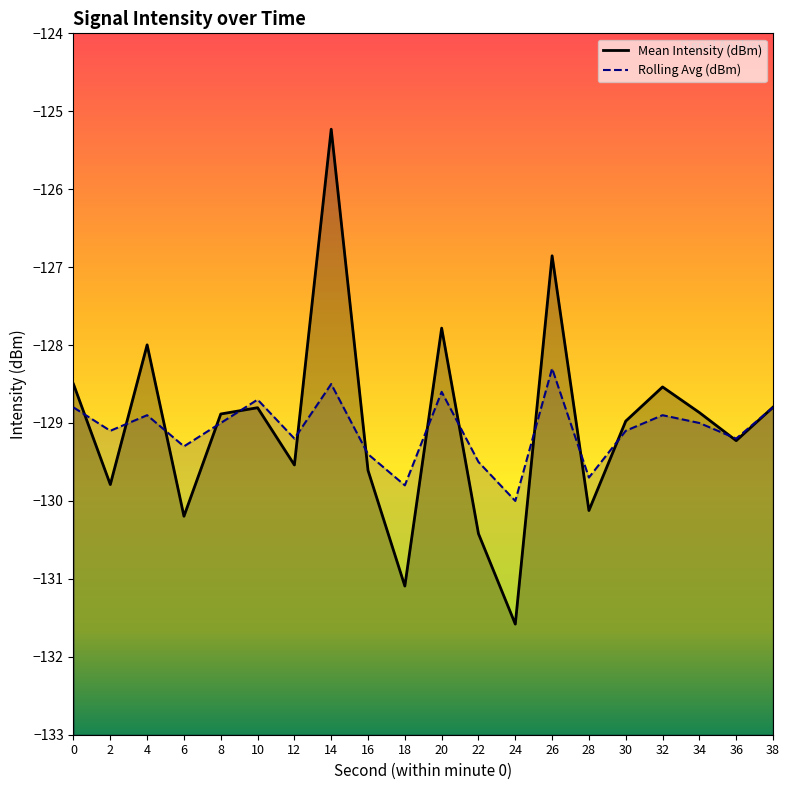

How many data points in Rolling Avg (dBm) are less than -129?

10